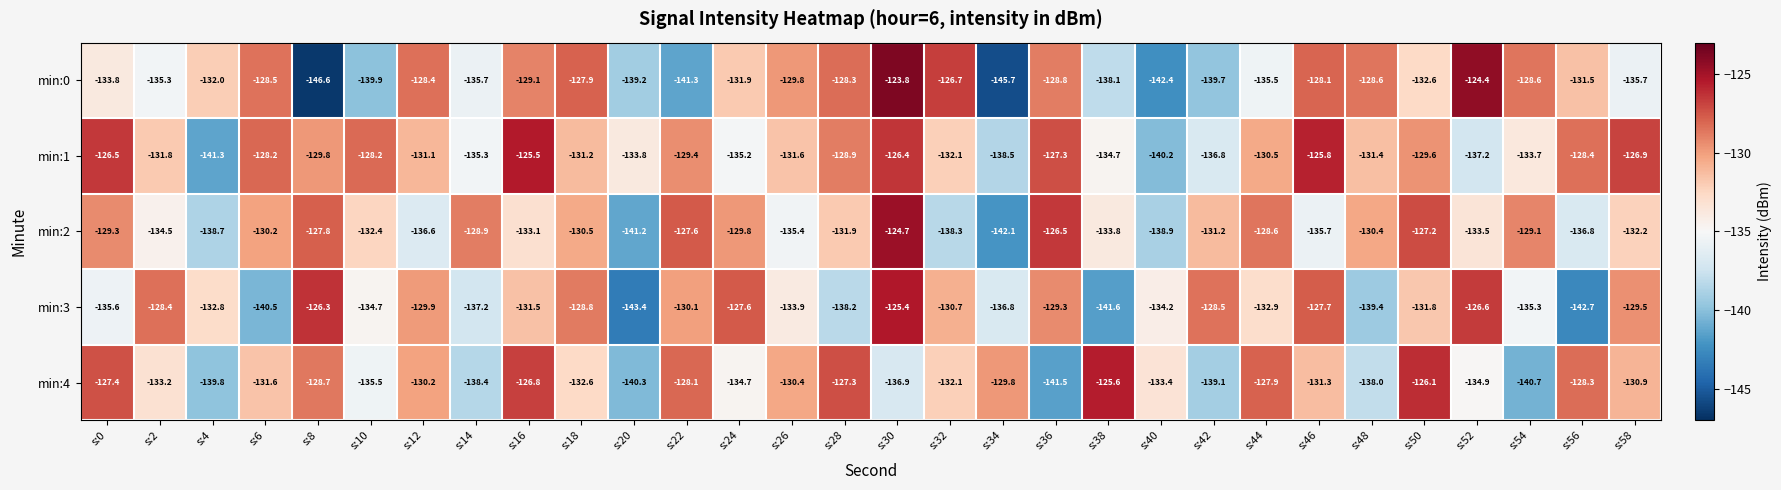

Which series has the largest range (max minus min)?

min:0